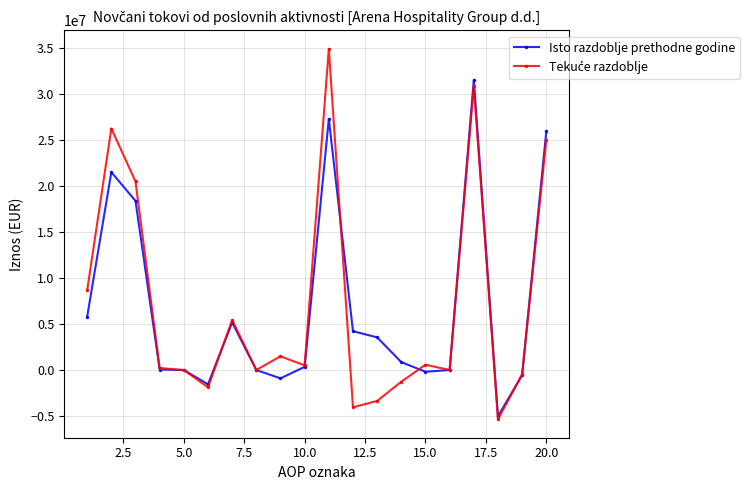

True or false: Isto razdoblje prethodne godine has more than 2 points higher than both neighbors.

True